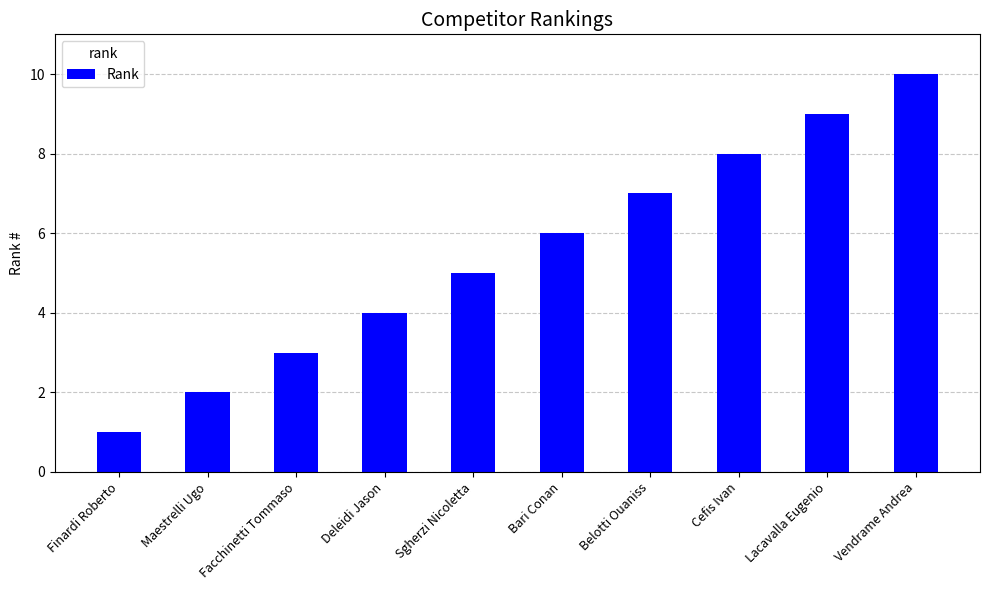

Count the values in the range 3 to 8.

6